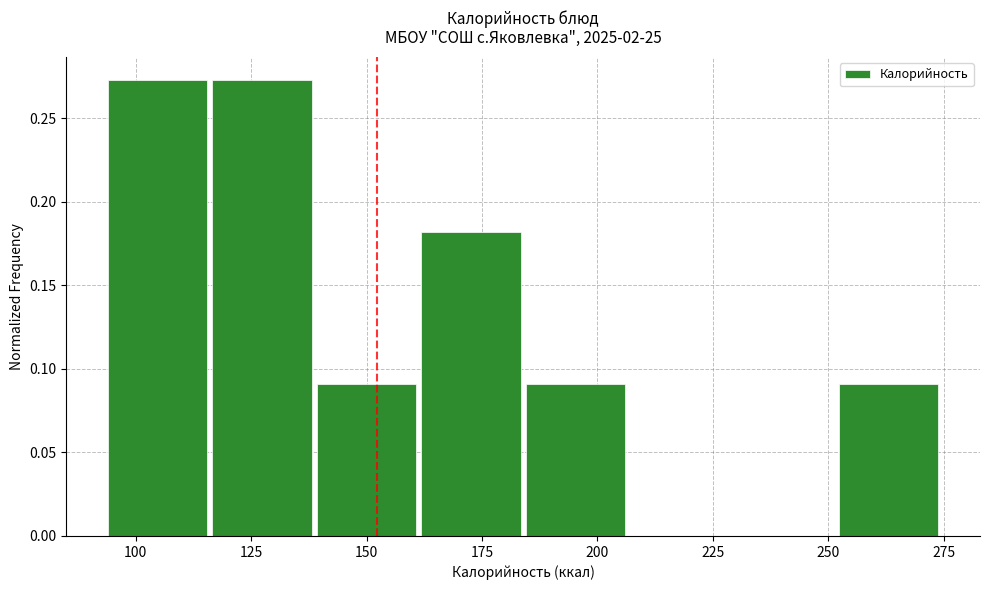

Reading left to right, transcribe this chart: for each bar, give the range it covers on the x-axis and its height. Neither the bar edges nor the heights are printed on the chart, so give them approximately, as read against the axes.

95 to 115: 0.275
115 to 140: 0.275
140 to 160: 0.090
160 to 185: 0.180
185 to 205: 0.090
205 to 230: 0
230 to 250: 0
250 to 275: 0.090